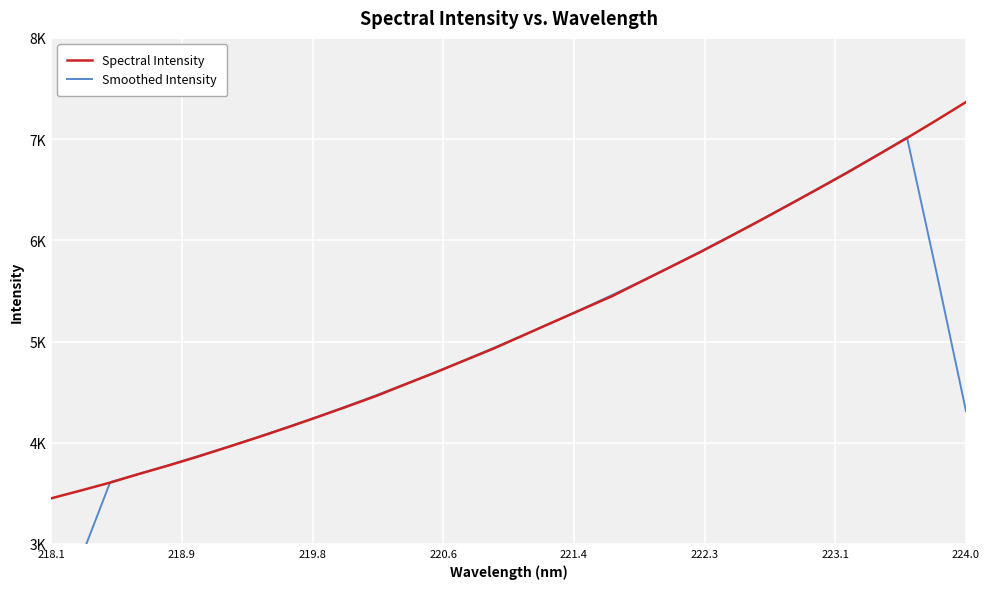

How many values in the Smoothed Intensity series exceed 4938?

16